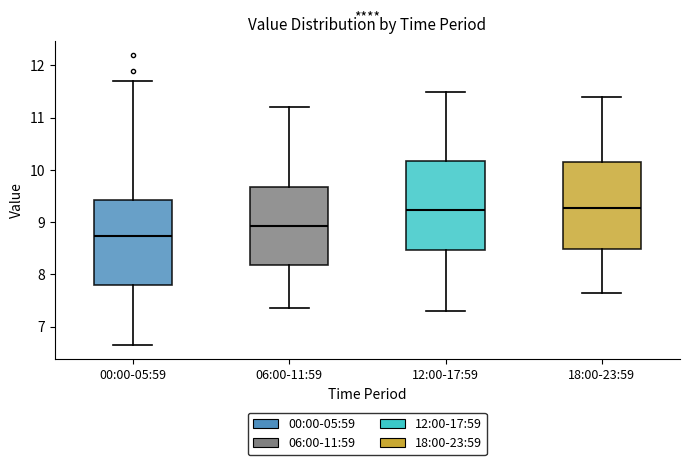

Reading left to right, transcribe this box plot: for each box, give where its median line is, the range the box spans, and where its two whiskers end, as read against the y-axis. The values are not printed on the chart, so give them approximately, as read against the axis.

00:00-05:59: median 8.7, box 7.8 to 9.4, whiskers 6.7 to 11.7
06:00-11:59: median 8.9, box 8.2 to 9.7, whiskers 7.4 to 11.2
12:00-17:59: median 9.2, box 8.5 to 10.2, whiskers 7.3 to 11.5
18:00-23:59: median 9.3, box 8.5 to 10.2, whiskers 7.7 to 11.4